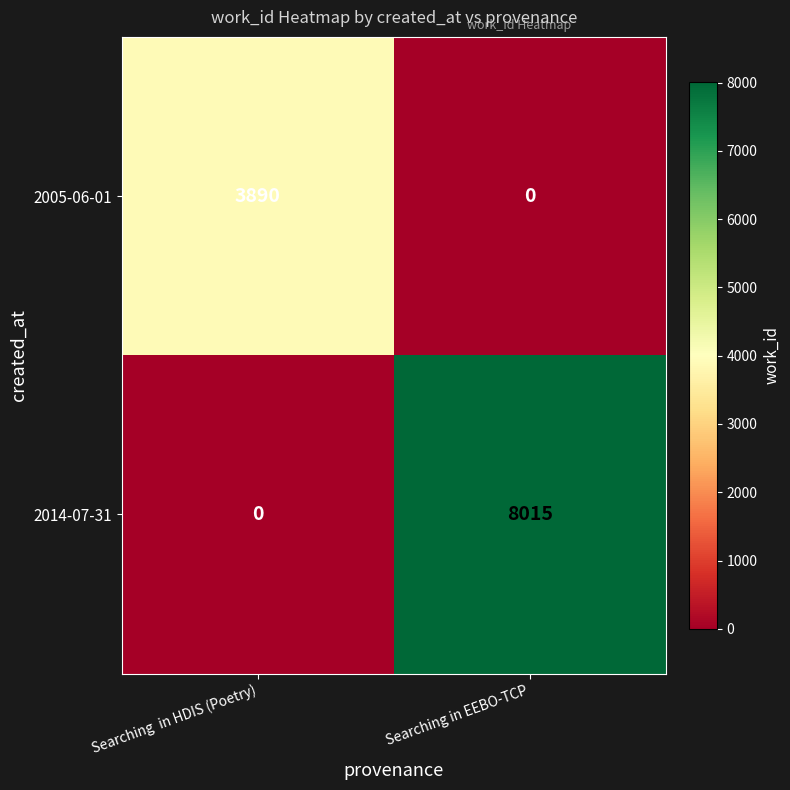

Rank the series at Searching  in HDIS (Poetry) from lowest to highest value.

2014-07-31, 2005-06-01